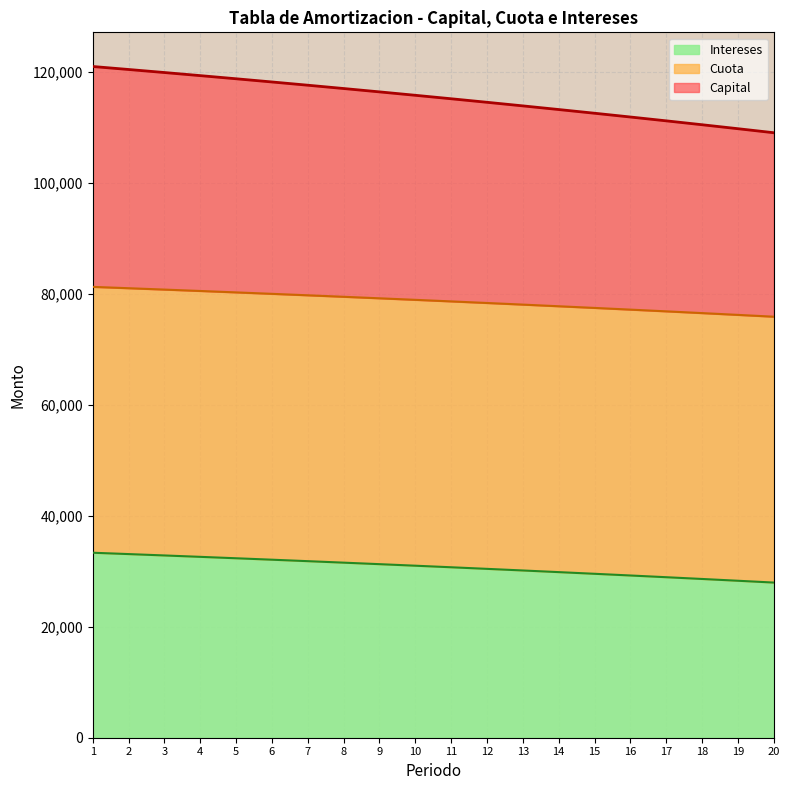

What is the value of the Intereses point at the 9th from the left?

31273.2